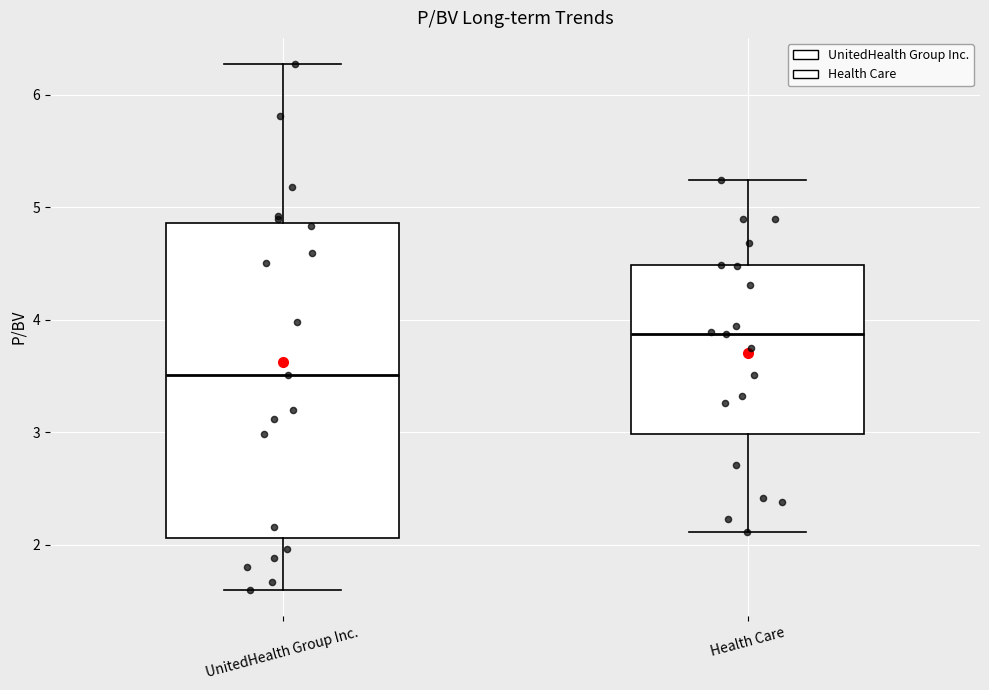

Reading left to right, read every box against the y-axis: the position of its median line, the range the box covers, and the ends of its whiskers. The values are not printed on the chart, so give them approximately, as read against the axis.

UnitedHealth Group Inc.: median 3.5, box 2.1 to 4.9, whiskers 1.6 to 6.3
Health Care: median 3.9, box 3.0 to 4.5, whiskers 2.1 to 5.2